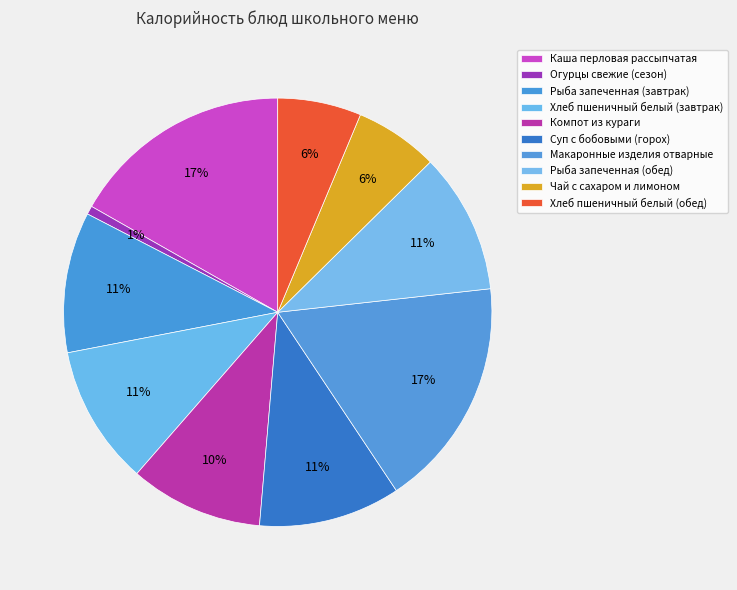

Is it true that Хлеб пшеничный белый (завтрак) is 1% of the pie?

False